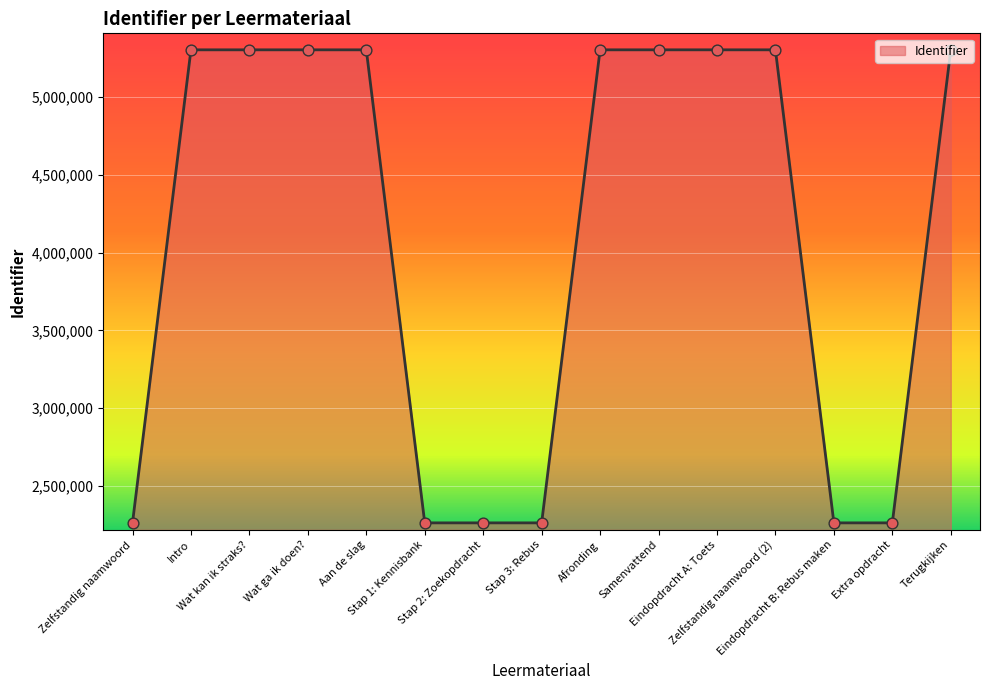

What is the change in value from Wat kan ik straks? to Zelfstandig naamwoord (2)?

+21